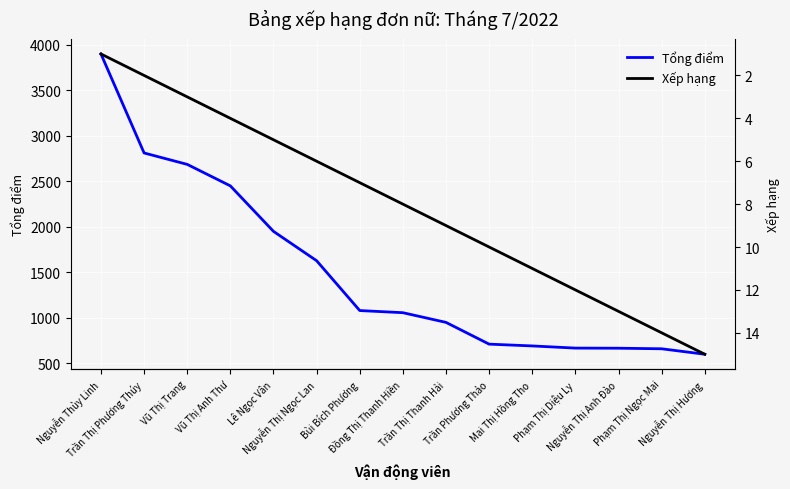

True or false: Xếp hạng and Tổng điểm intersect in this chart.

False